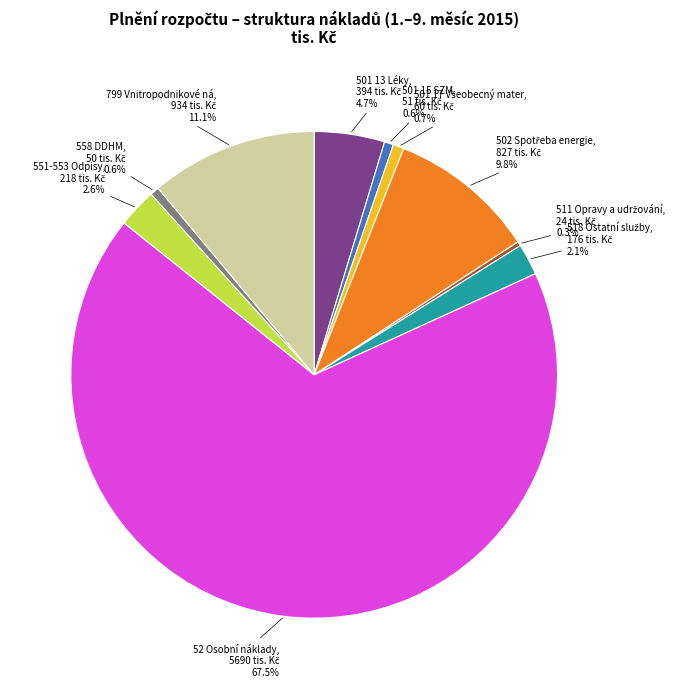

How many slices are in this pie chart?

10